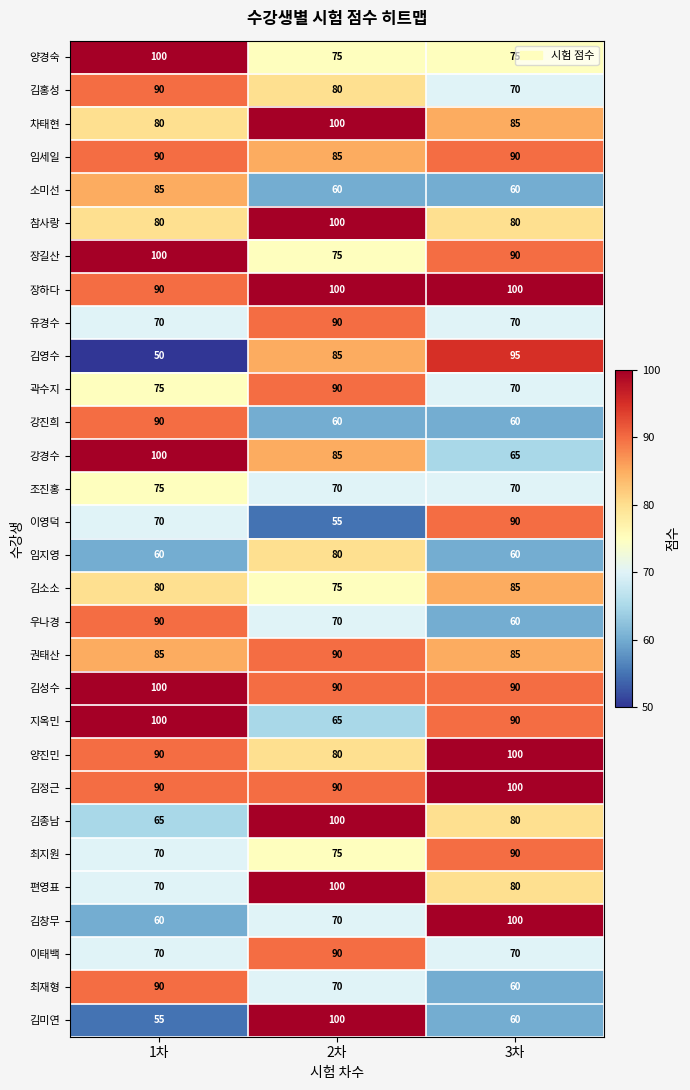

Between 2차 and 3차, which series saw the biggest shift?

김미연